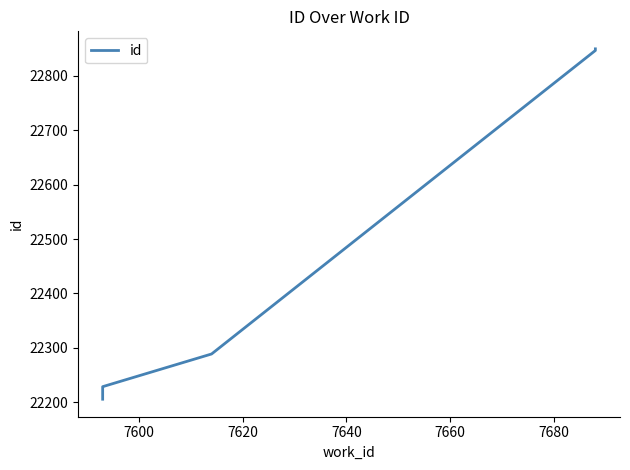

What is the difference between the maximum and minimum values?

643